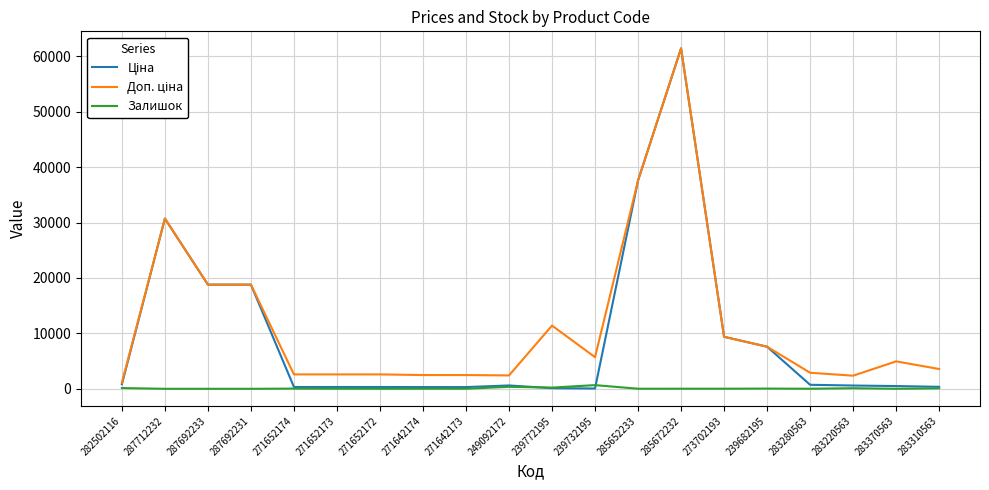

At which category does the chart reach its peak across all series?

285672232